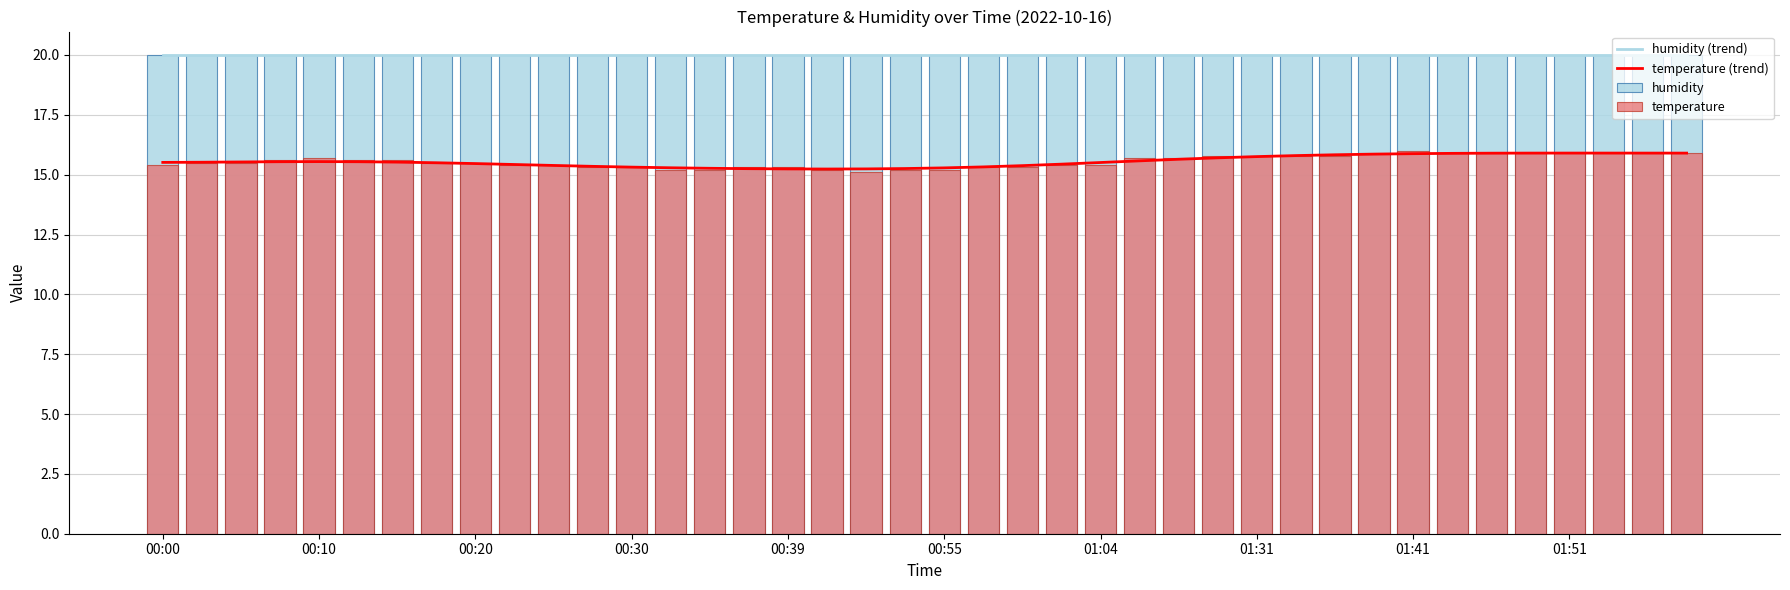

The value of temperature at 30 is 9.1. True or false?

False